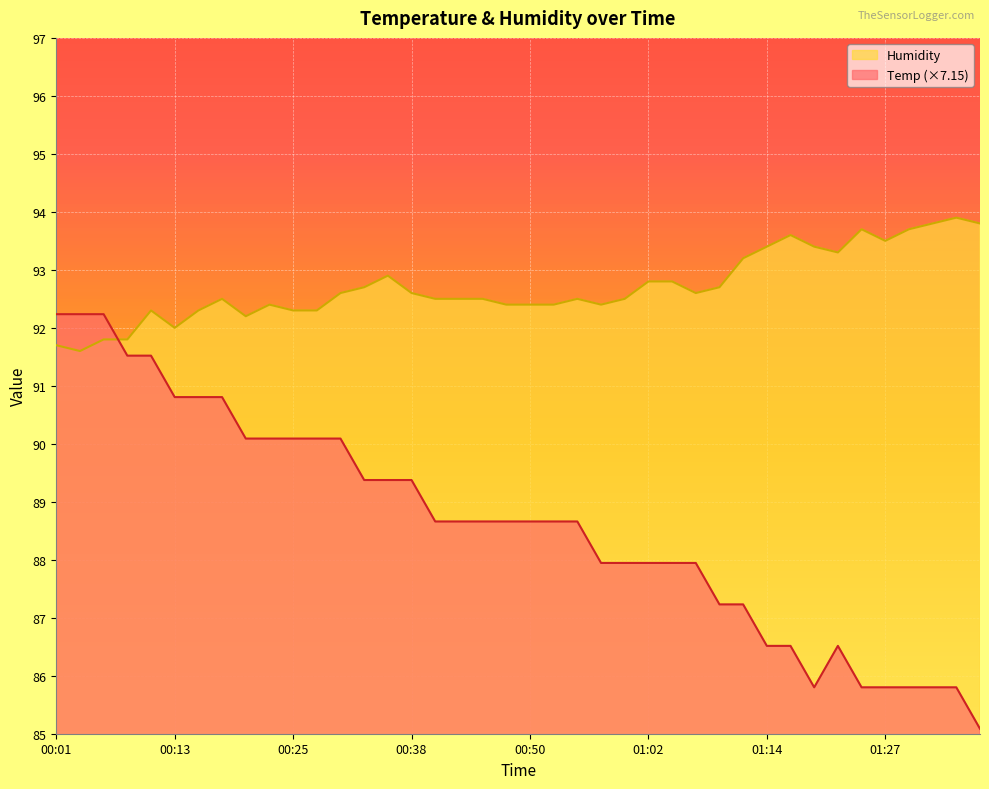

What is the minimum value shown in the chart?

85.1